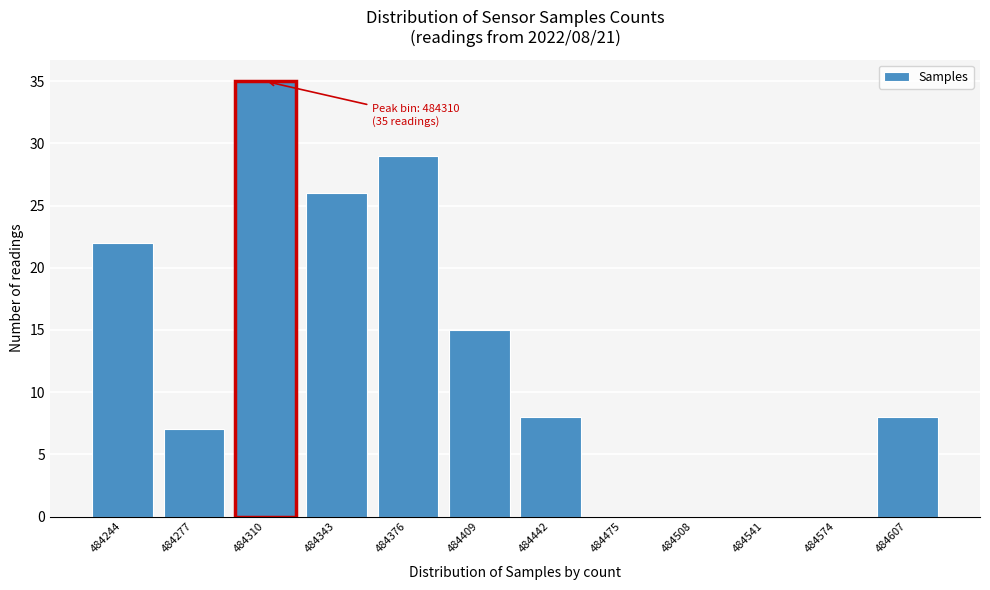

Reading left to right, extract all data points from this chart.

484244=22	484277=7	484310=35	484343=26	484376=29	484409=15	484442=8	484475=0	484508=0	484541=0	484574=0	484607=8